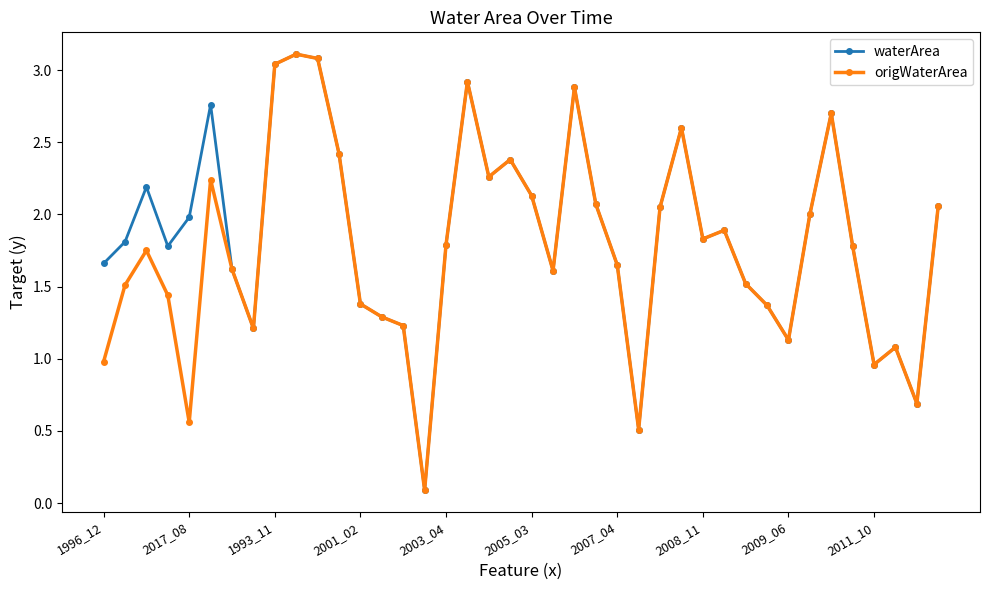

What is the greatest value displayed?

3.1